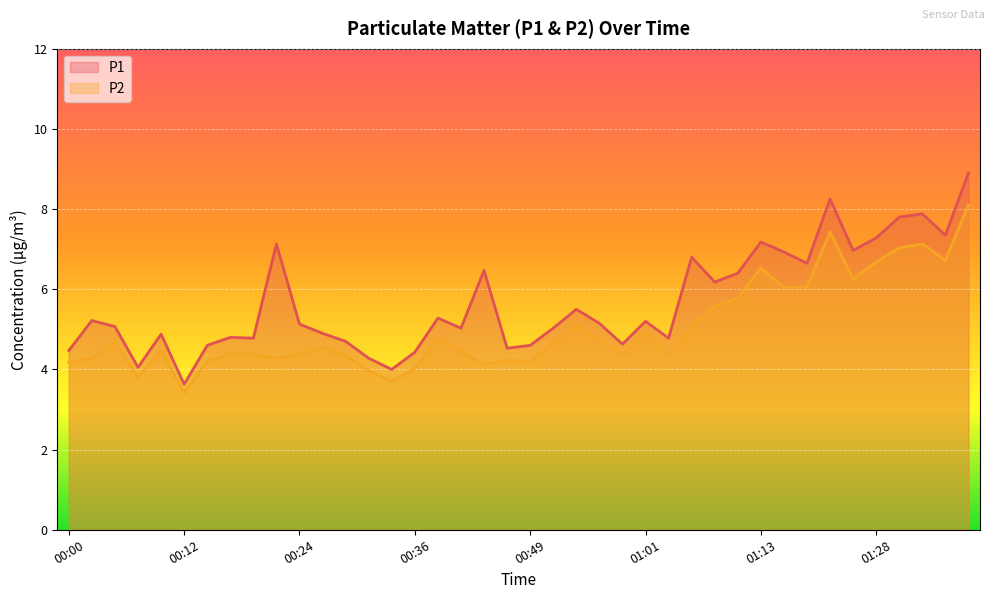

True or false: P2 and P1 cross at least once.

False